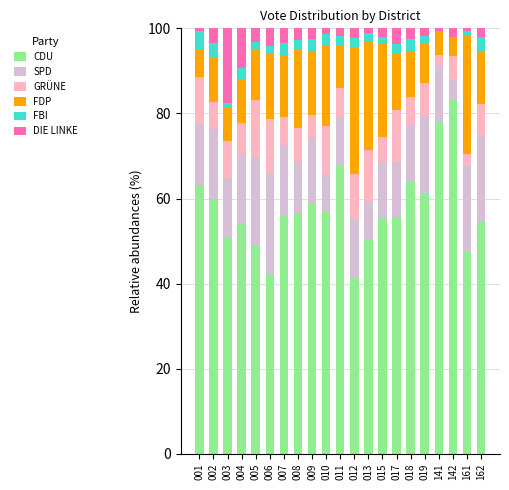

The CDU series shows 54.5 at 162. True or false?

True